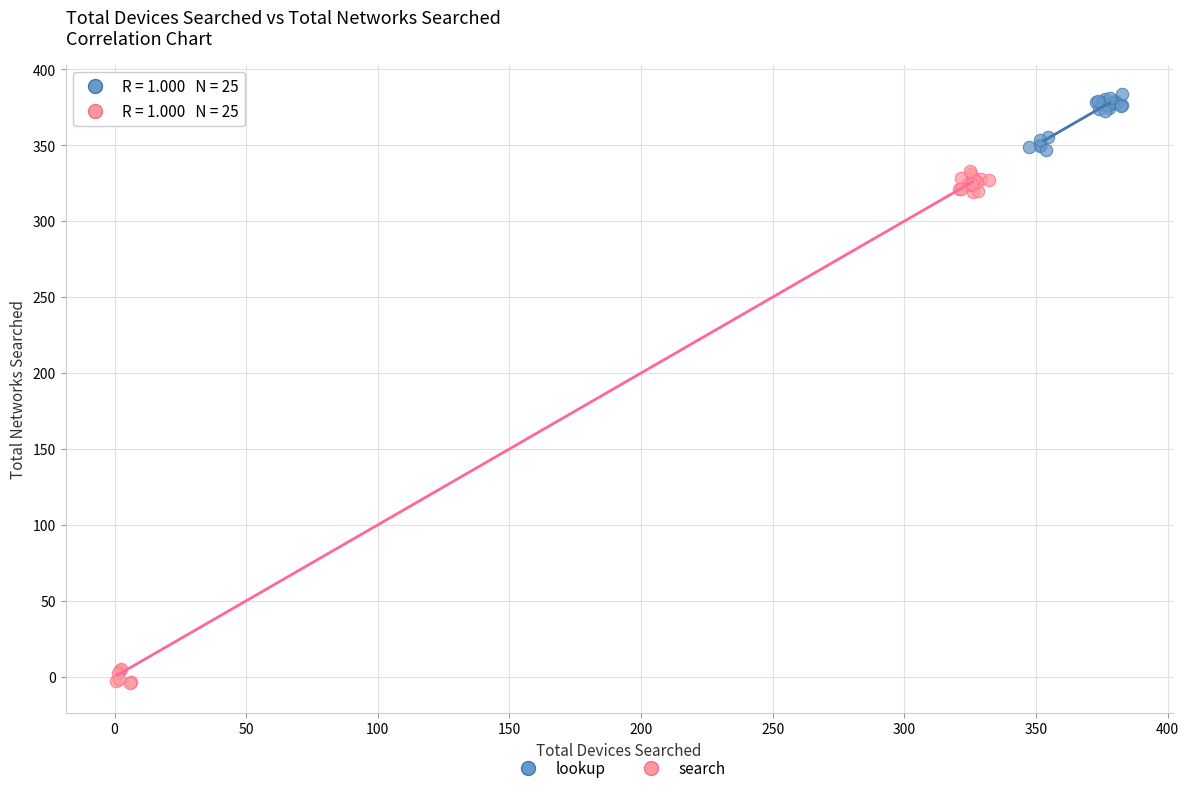

Which series contains the lowest Y value?

search